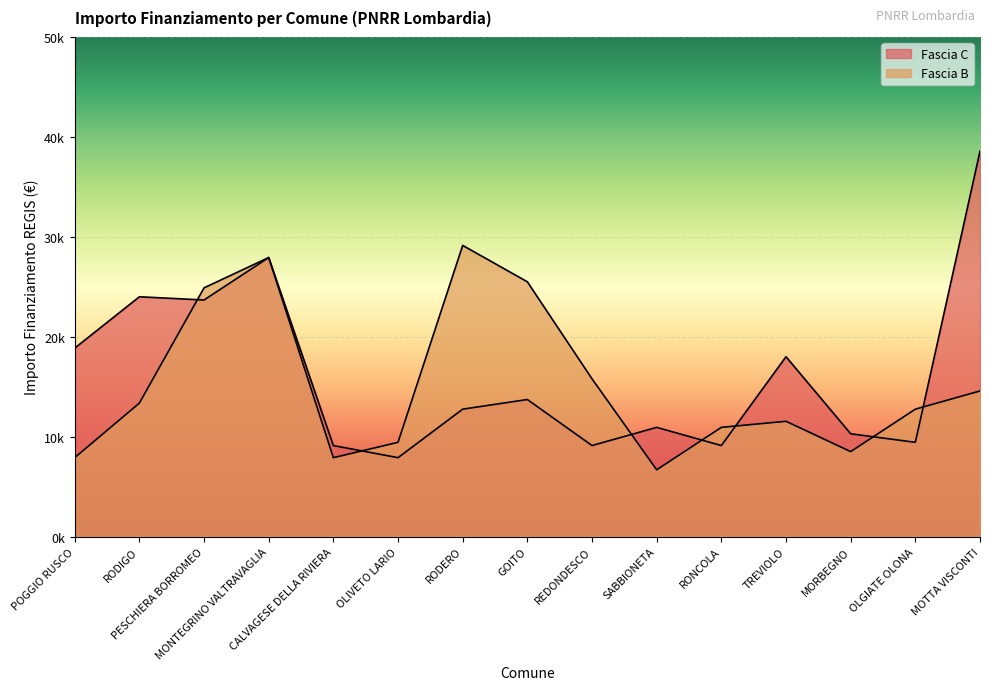

Reading left to right, transcribe all the data shown in this chart.

Fascia C: POGGIO RUSCO=18854	RODIGO=23996	PESCHIERA BORROMEO=23673	MONTEGRINO VALTRAVAGLIA=27922	CALVAGESE DELLA RIVIERA=9105	OLIVETO LARIO=7891	RODERO=12747	GOITO=13712	REDONDESCO=9105	SABBIONETA=10926	RONCOLA=9105	TREVIOLO=17997	MORBEGNO=10284	OLGIATE OLONA=9427	MOTTA VISCONTI=38565
Fascia B: POGGIO RUSCO=7891	RODIGO=13354	PESCHIERA BORROMEO=24887	MONTEGRINO VALTRAVAGLIA=27922	CALVAGESE DELLA RIVIERA=7891	OLIVETO LARIO=9427	RODERO=29136	GOITO=25494	REDONDESCO=15782	SABBIONETA=6677	RONCOLA=10926	TREVIOLO=11533	MORBEGNO=8498	OLGIATE OLONA=12747	MOTTA VISCONTI=14568